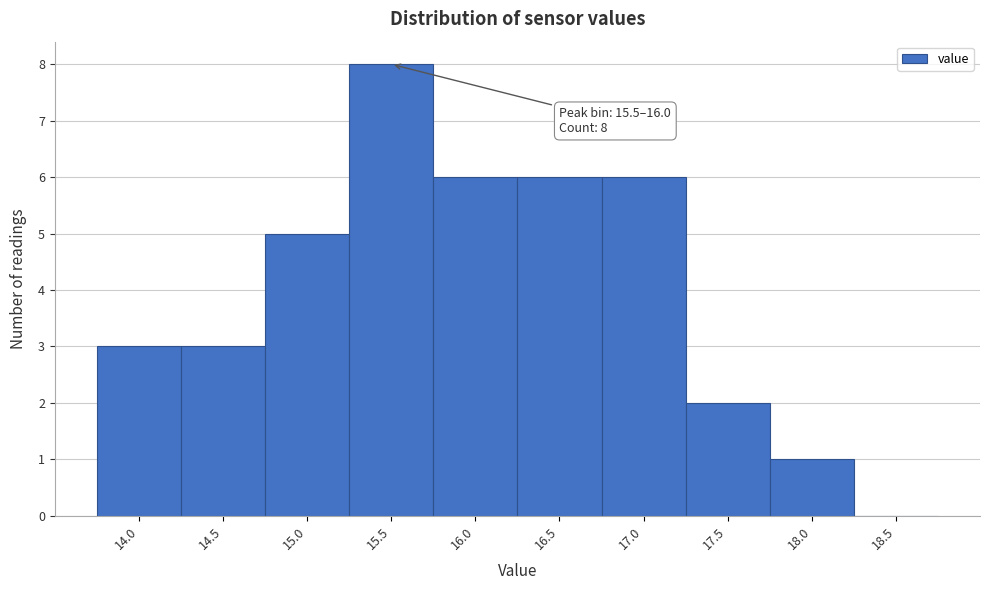

Reading left to right, what are all the values shown in this chart?

14.0=3	14.5=3	15.0=5	15.5=8	16.0=6	16.5=6	17.0=6	17.5=2	18.0=1	18.5=0